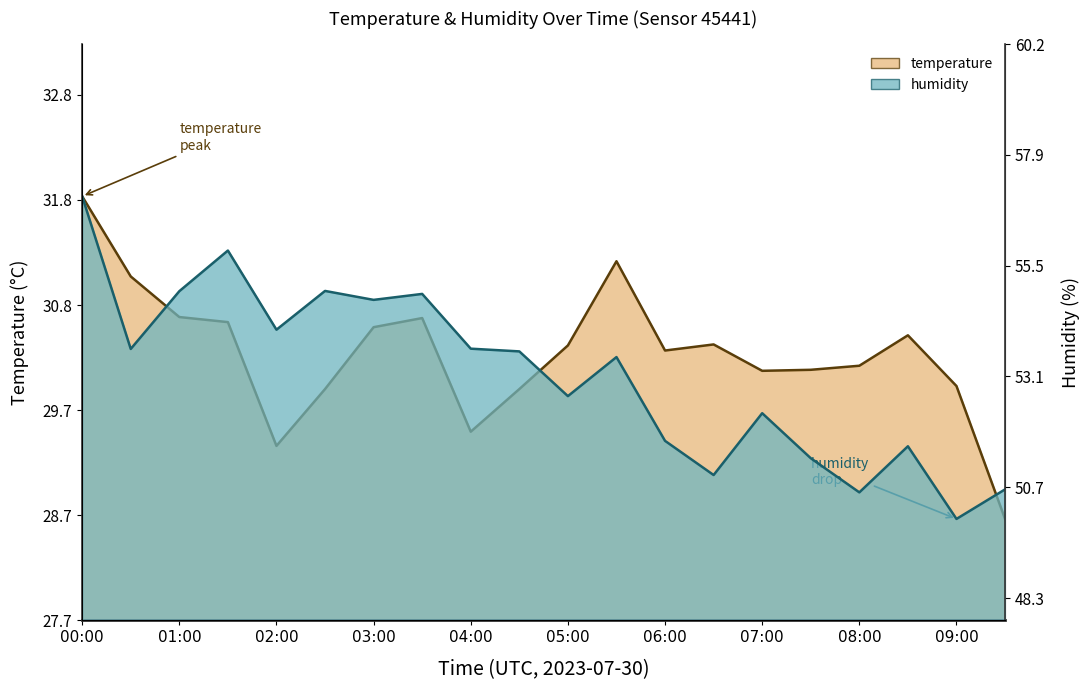

Count the number of categories in the chart.

20